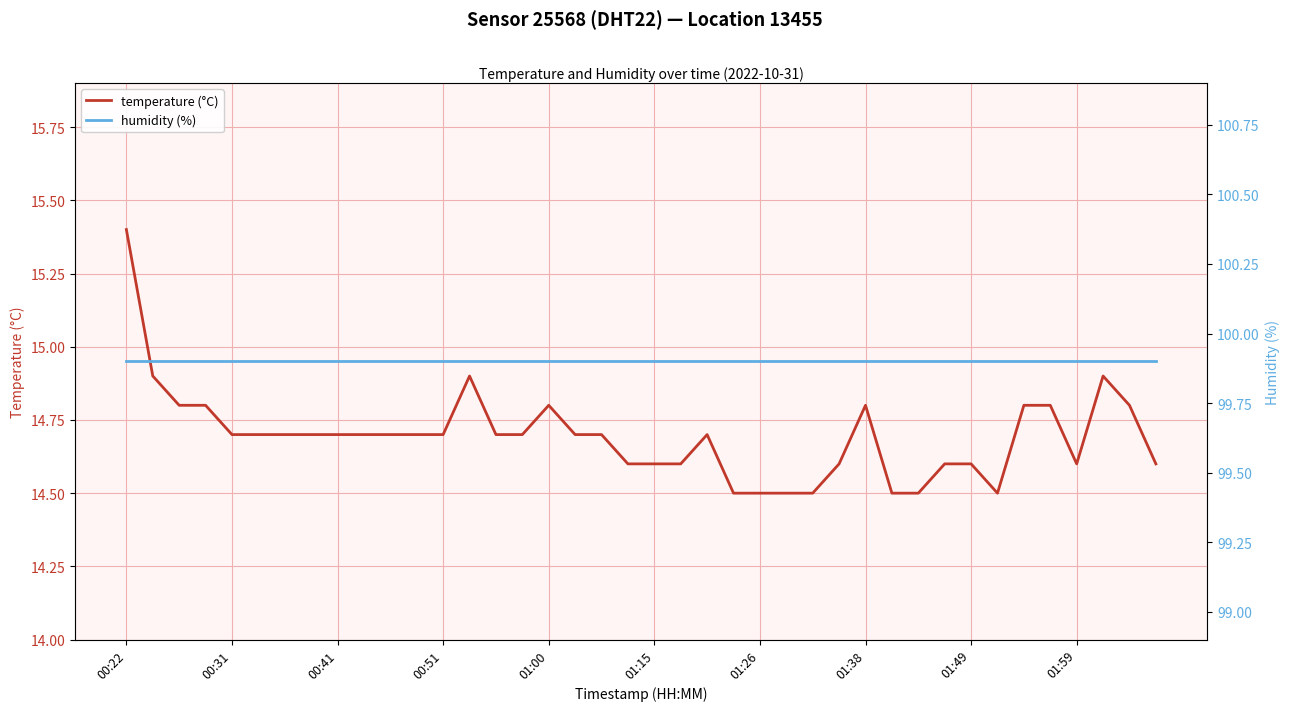

What is the lowest value of the humidity (%) series?

99.9